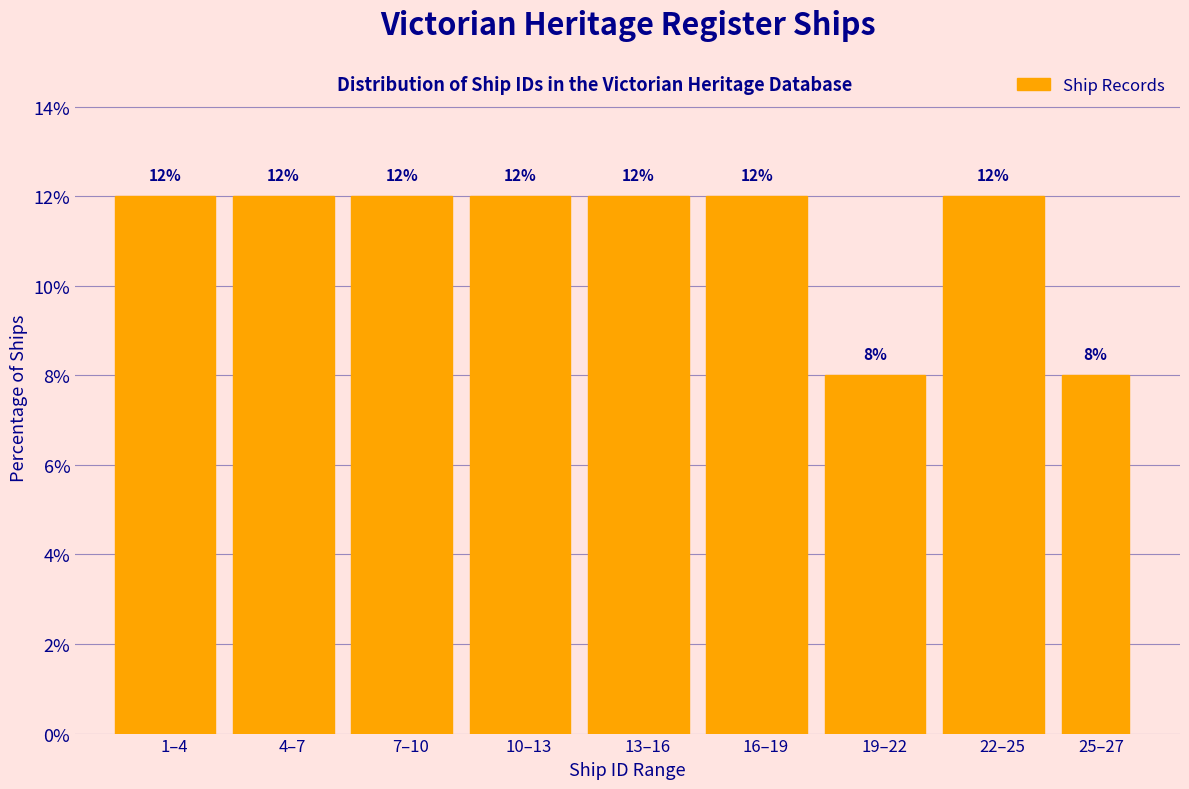

Reading right to left, list all the values displayed in this chart.

25–27=8	22–25=12	19–22=8	16–19=12	13–16=12	10–13=12	7–10=12	4–7=12	1–4=12